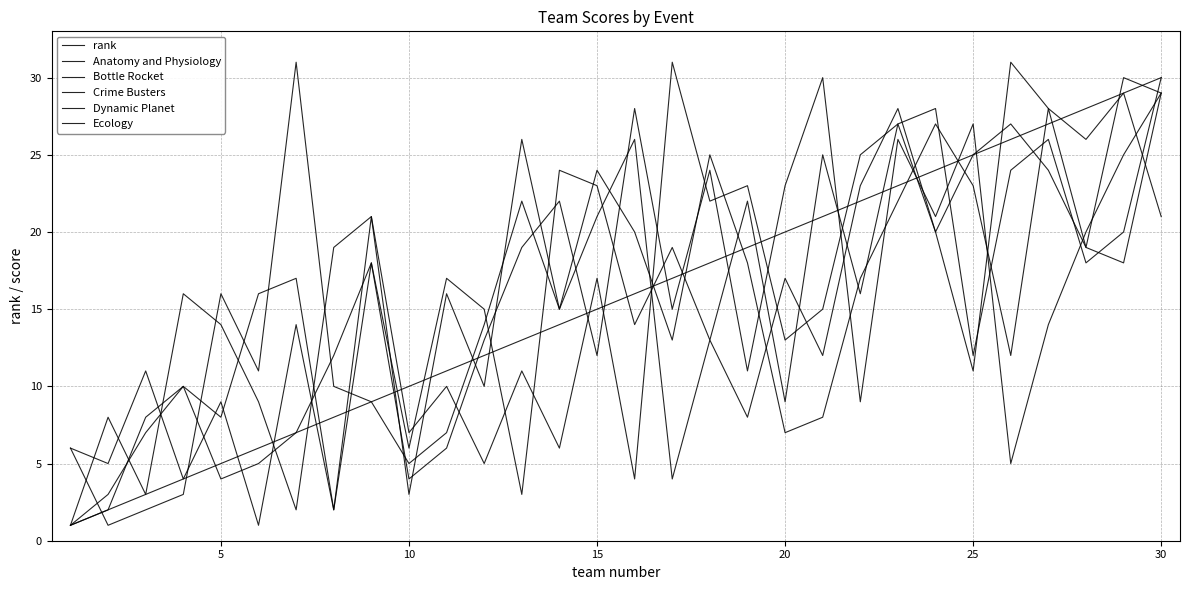

How many lines are shown in the chart?

6